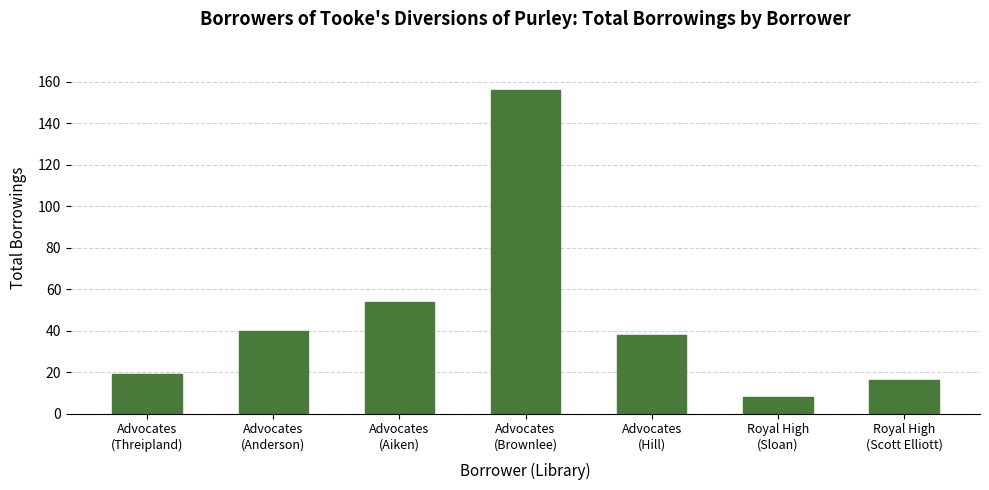

Does the chart contain stacked bars?

No